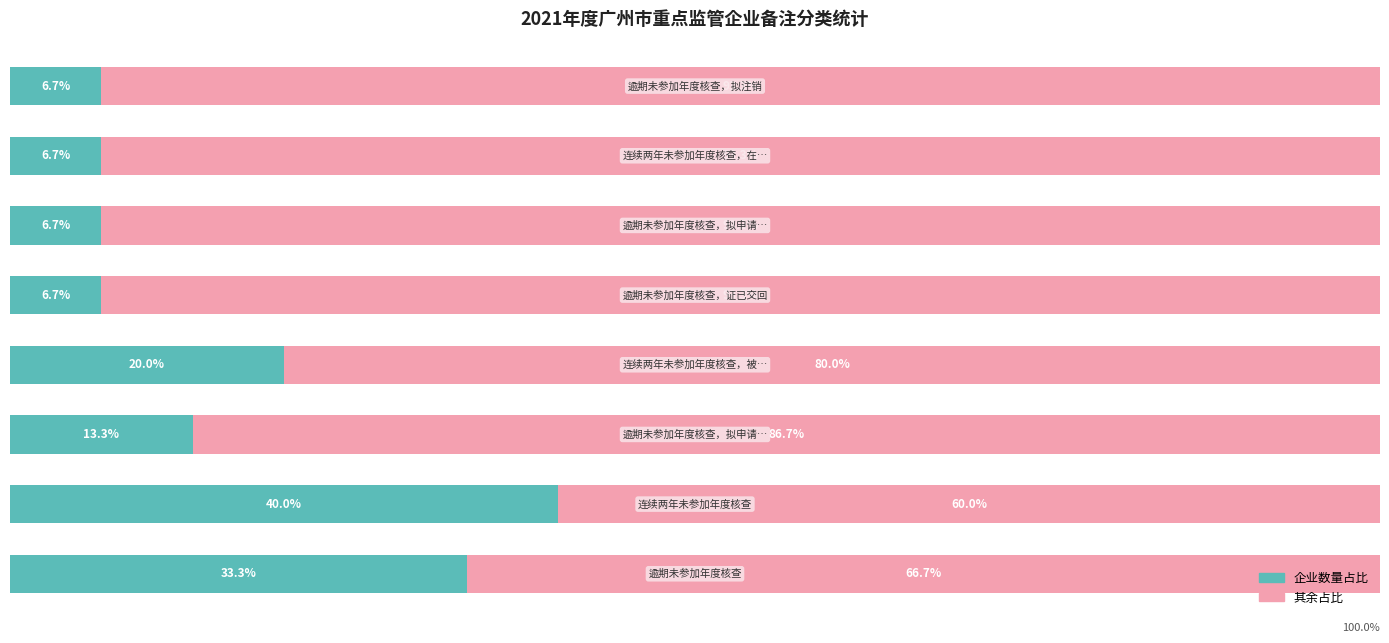

What are all the series names shown in the legend?

企业数量占比, 其余占比